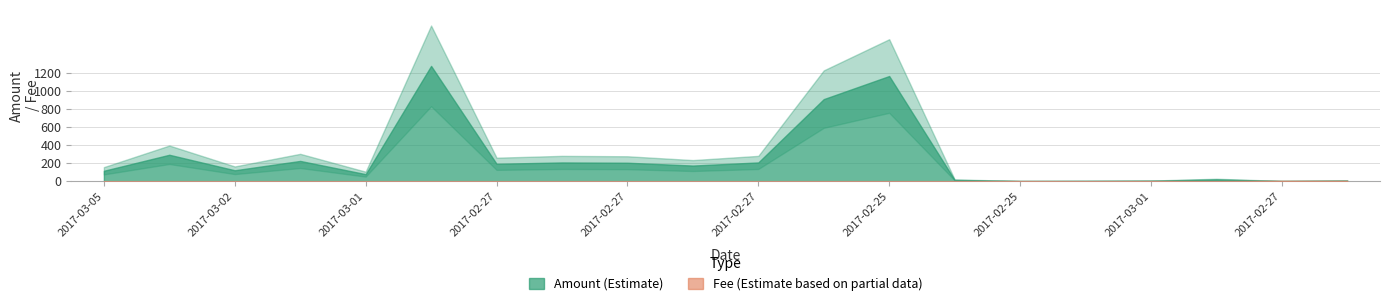

What is the maximum value shown in the chart?

5